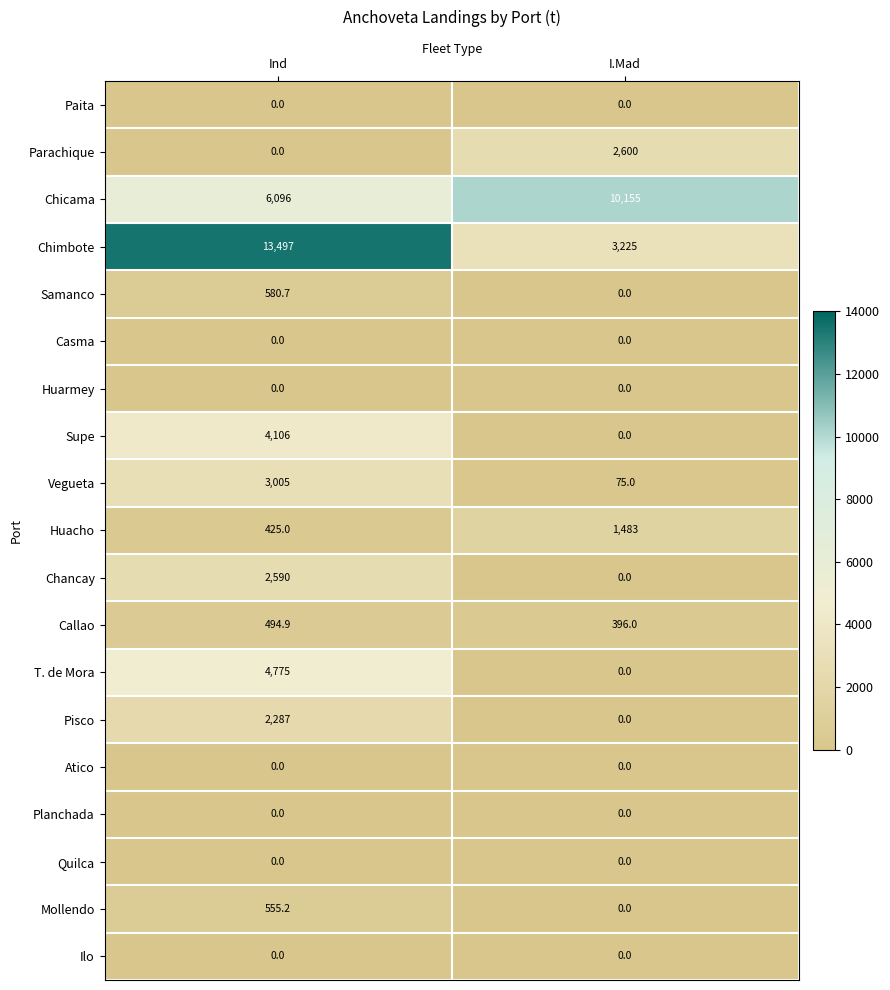

What is the total value across all series at Ind?

38411.8